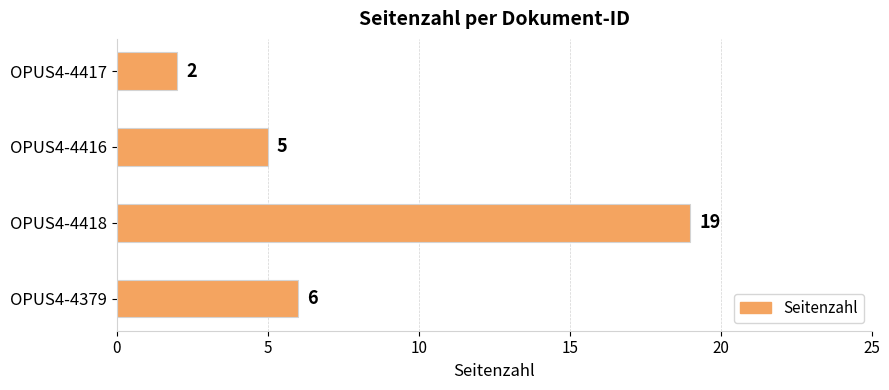

Are the bars grouped side by side (vs. stacked)?

No